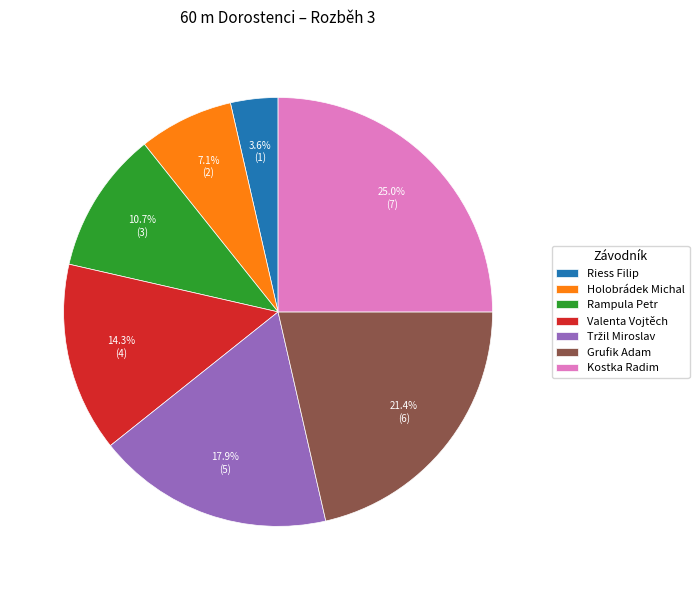

Which category has the smallest portion of the pie?

Riess Filip